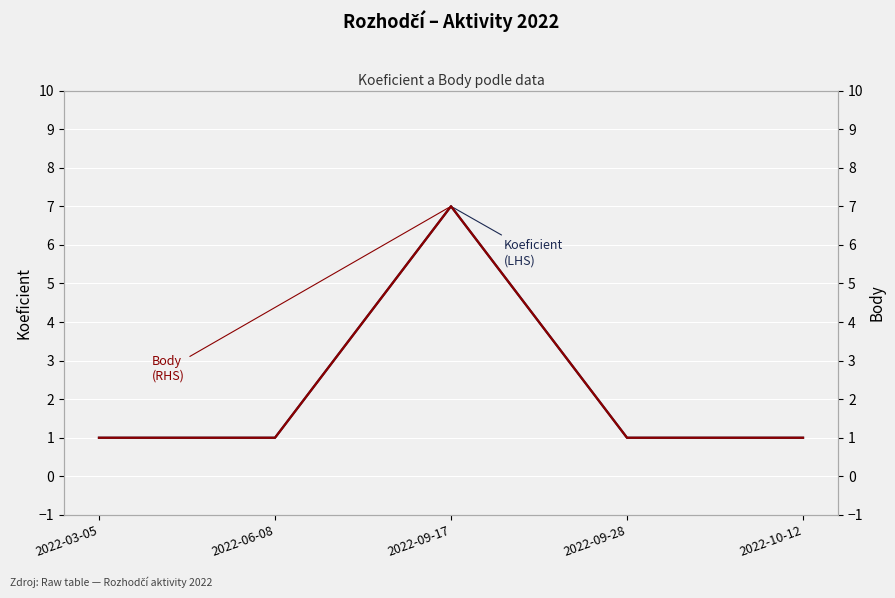

At how many categories does at least one series exceed 2?

1